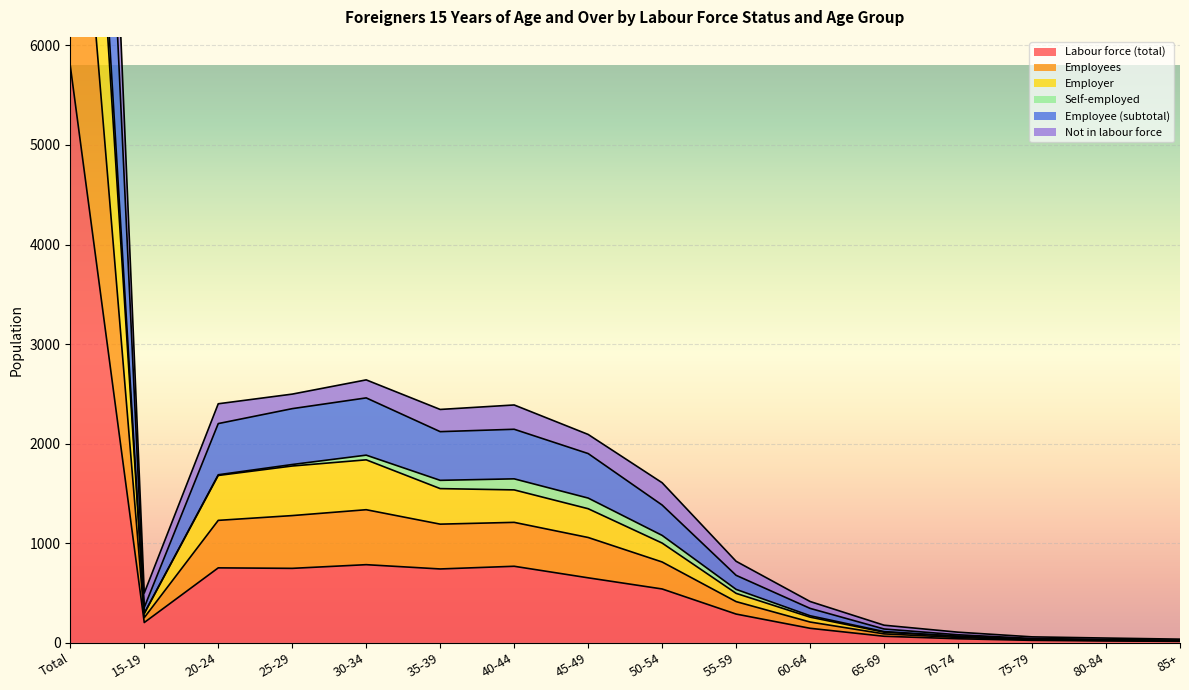

Between 65-69 and 60-64, which is larger?

60-64